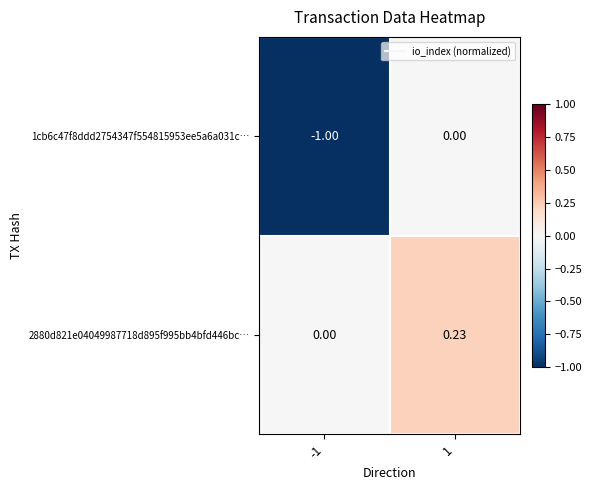

Is the value of 2880d821e04049987718d895f995bb4bfd446bc… at 1 greater than the value of 1cb6c47f8ddd2754347f554815953ee5a6a031c… at 1?

Yes